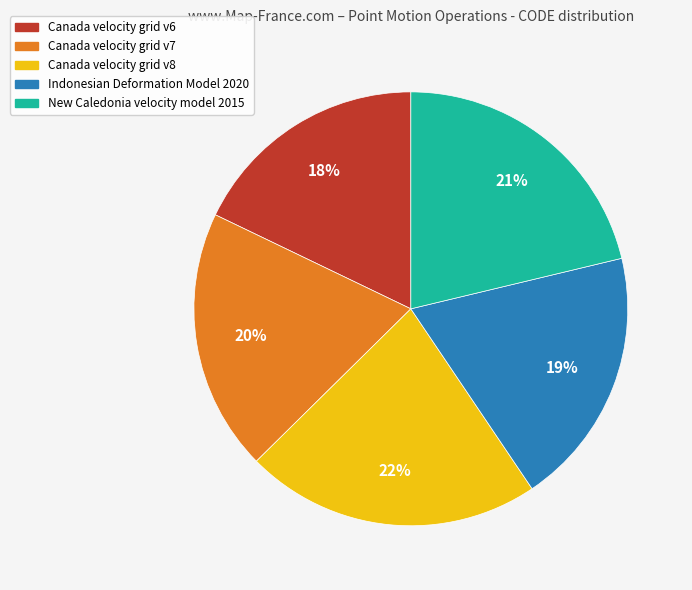

Is the sum of Canada velocity grid v7 and Canada velocity grid v8 greater than half?

No